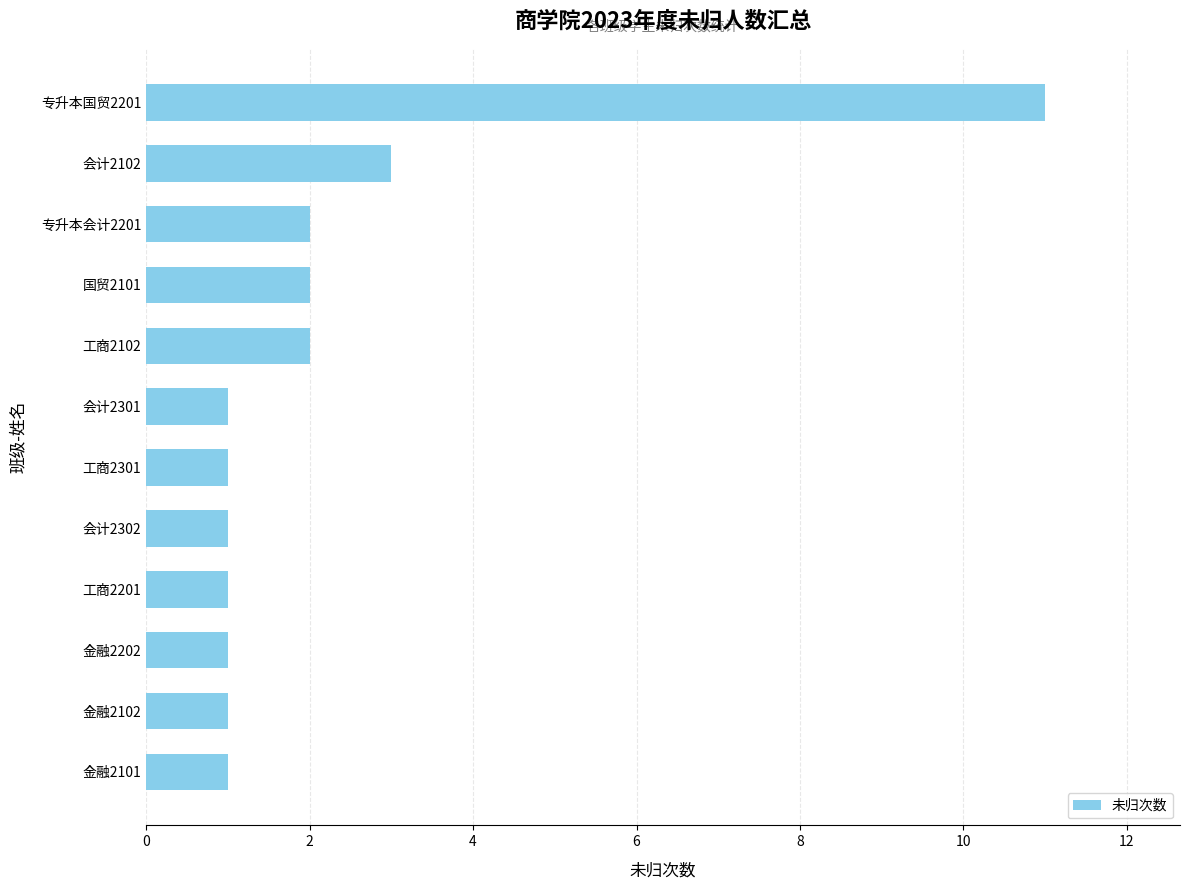

The value at 金融2202 is 2. True or false?

False